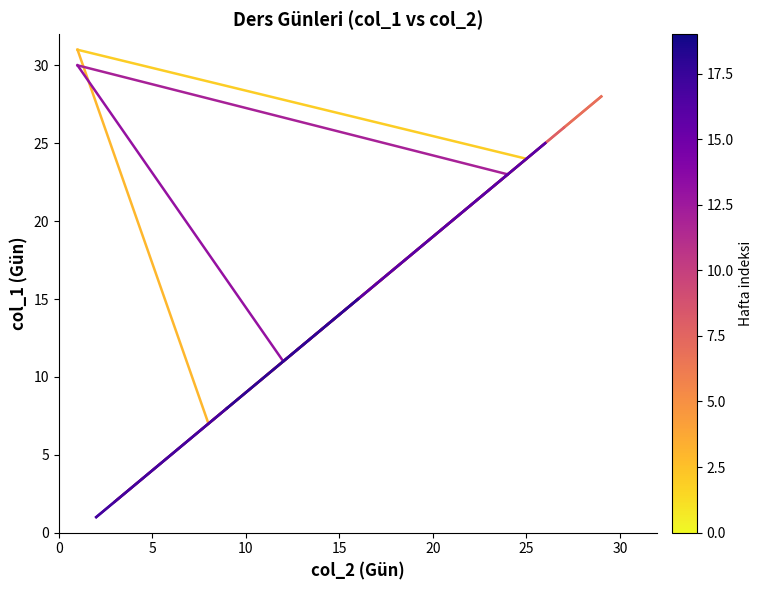

True or false: the data has more than 1 interior local peaks.

True